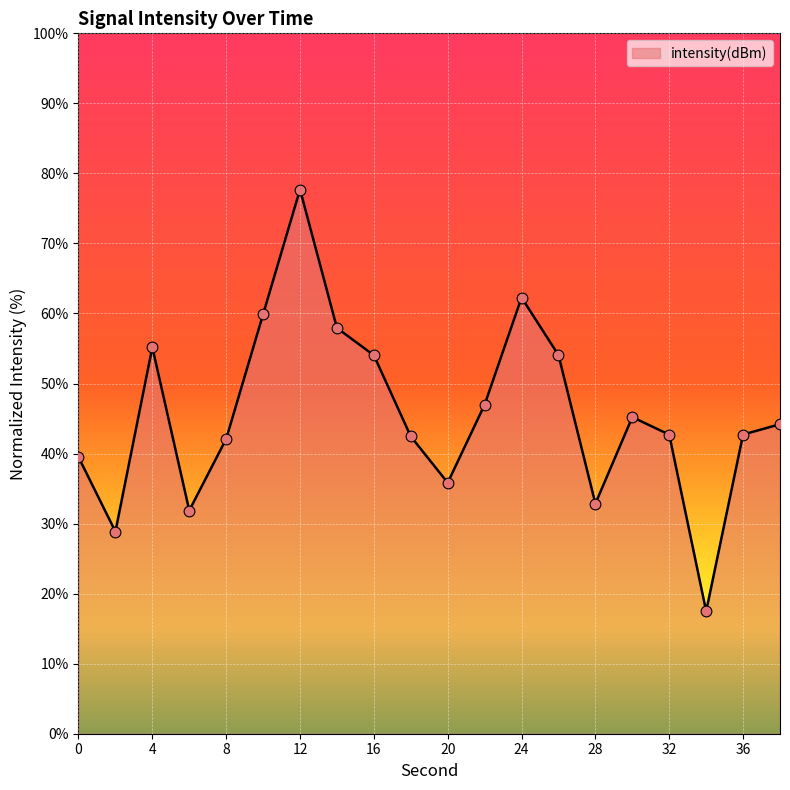

What is the minimum value shown in the chart?

17.5